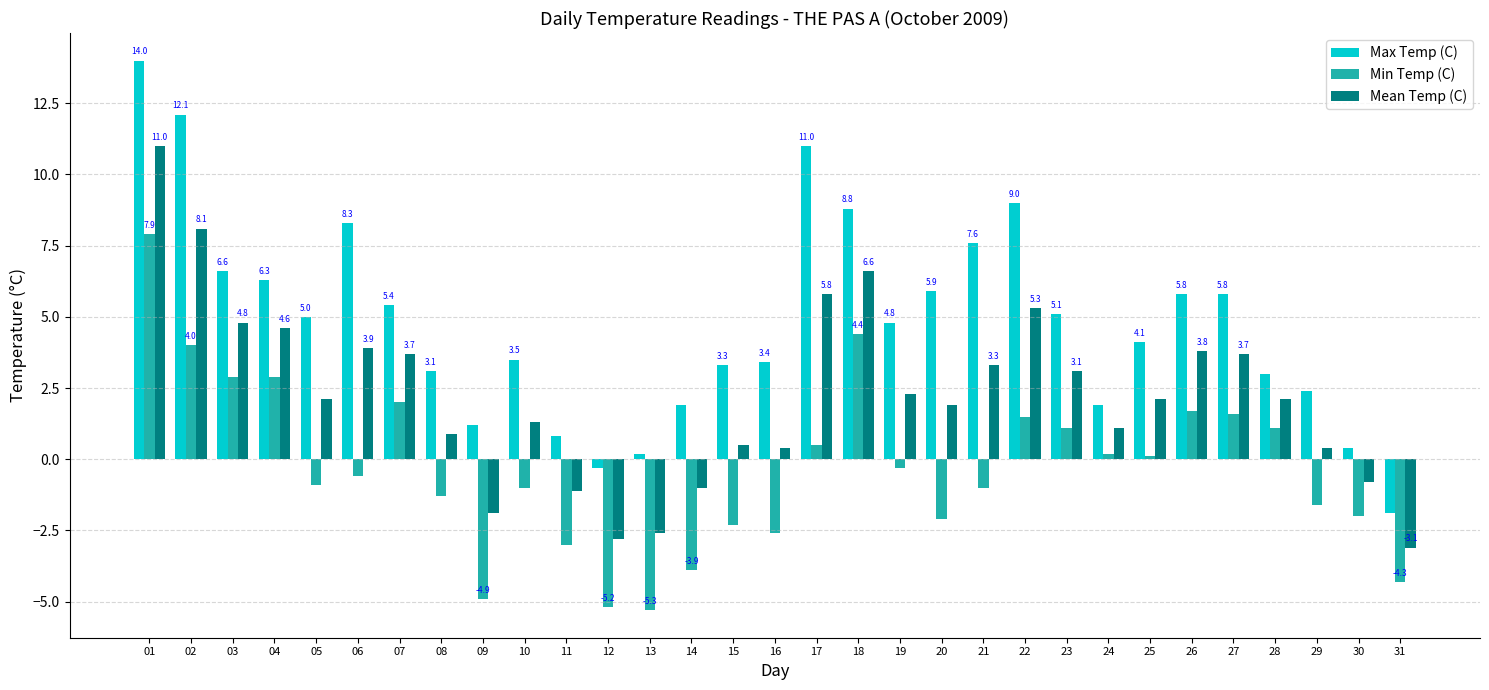

Reading left to right, what are all the values shown in this chart?

Max Temp (C): 01=14.0	02=12.1	03=6.6	04=6.3	05=5.0	06=8.3	07=5.4	08=3.1	09=1.2	10=3.5	11=0.8	12=-0.3	13=0.2	14=1.9	15=3.3	16=3.4	17=11.0	18=8.8	19=4.8	20=5.9	21=7.6	22=9.0	23=5.1	24=1.9	25=4.1	26=5.8	27=5.8	28=3.0	29=2.4	30=0.4	31=-1.9
Min Temp (C): 01=7.9	02=4.0	03=2.9	04=2.9	05=-0.9	06=-0.6	07=2.0	08=-1.3	09=-4.9	10=-1.0	11=-3.0	12=-5.2	13=-5.3	14=-3.9	15=-2.3	16=-2.6	17=0.5	18=4.4	19=-0.3	20=-2.1	21=-1.0	22=1.5	23=1.1	24=0.2	25=0.1	26=1.7	27=1.6	28=1.1	29=-1.6	30=-2.0	31=-4.3
Mean Temp (C): 01=11.0	02=8.1	03=4.8	04=4.6	05=2.1	06=3.9	07=3.7	08=0.9	09=-1.9	10=1.3	11=-1.1	12=-2.8	13=-2.6	14=-1.0	15=0.5	16=0.4	17=5.8	18=6.6	19=2.3	20=1.9	21=3.3	22=5.3	23=3.1	24=1.1	25=2.1	26=3.8	27=3.7	28=2.1	29=0.4	30=-0.8	31=-3.1